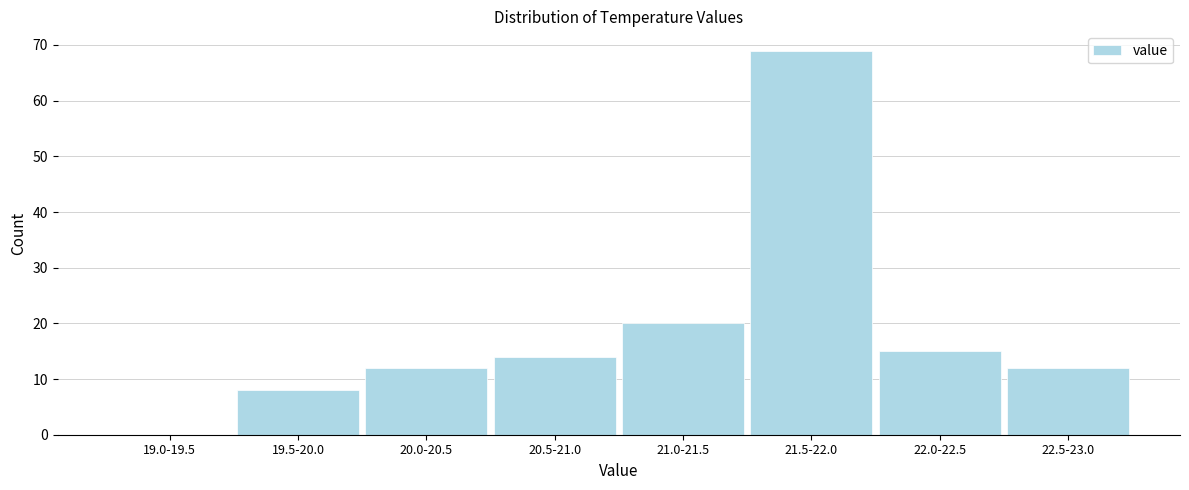

Reading left to right, what are all the values shown in this chart?

19.0-19.5=0	19.5-20.0=8	20.0-20.5=12	20.5-21.0=14	21.0-21.5=20	21.5-22.0=69	22.0-22.5=15	22.5-23.0=12